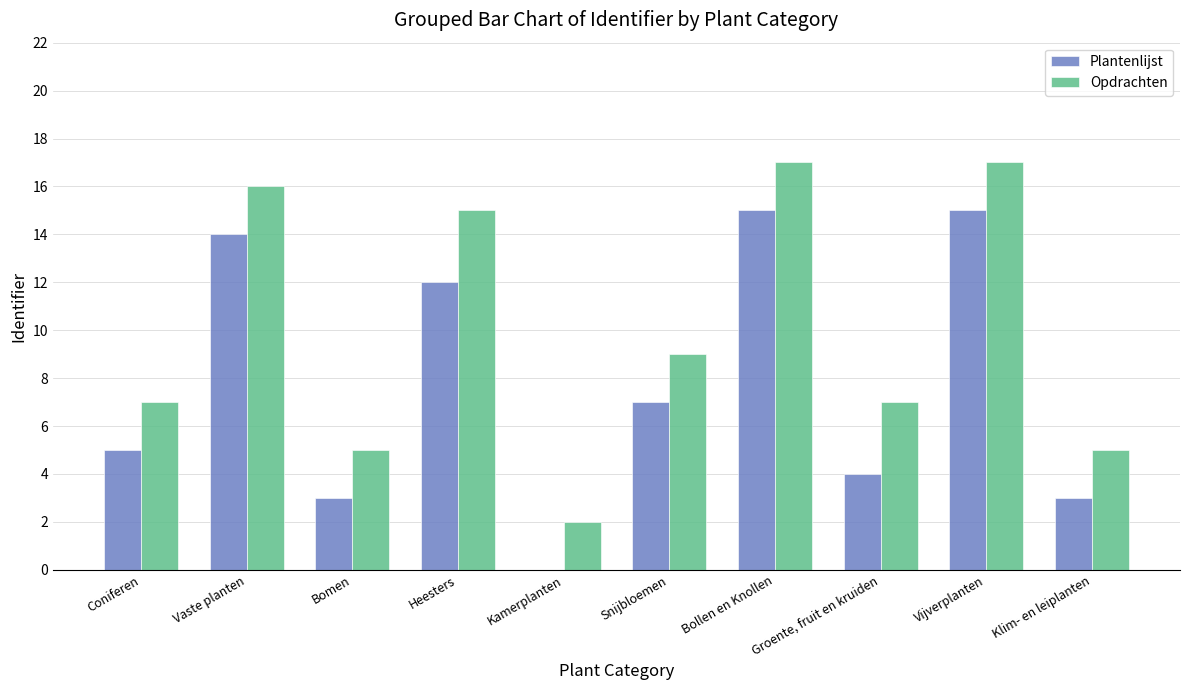

Is the value of Plantenlijst at Klim- en leiplanten greater than the value of Opdrachten at Bomen?

No